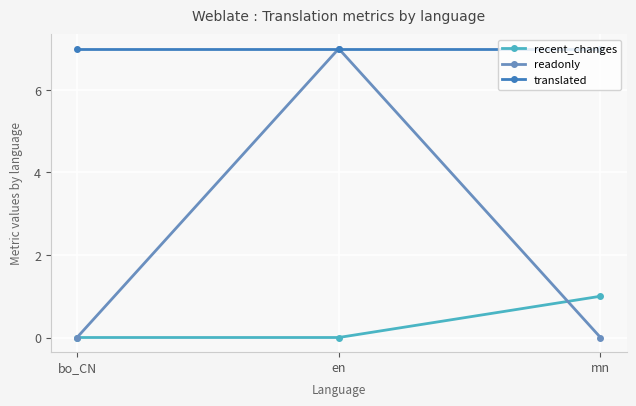

Rank the series by their average value, from highest to lowest.

translated, readonly, recent_changes